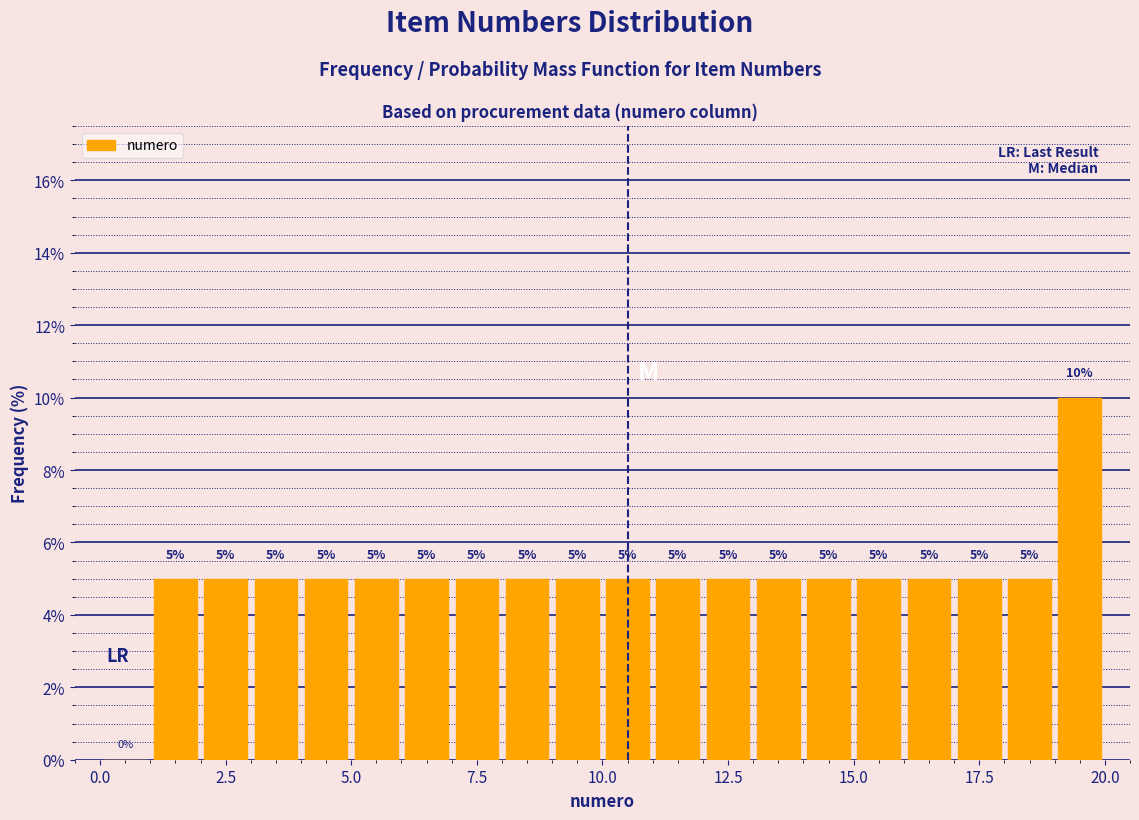

Read against the x-axis, roughly where is the centre of the tallest bar?

19.5